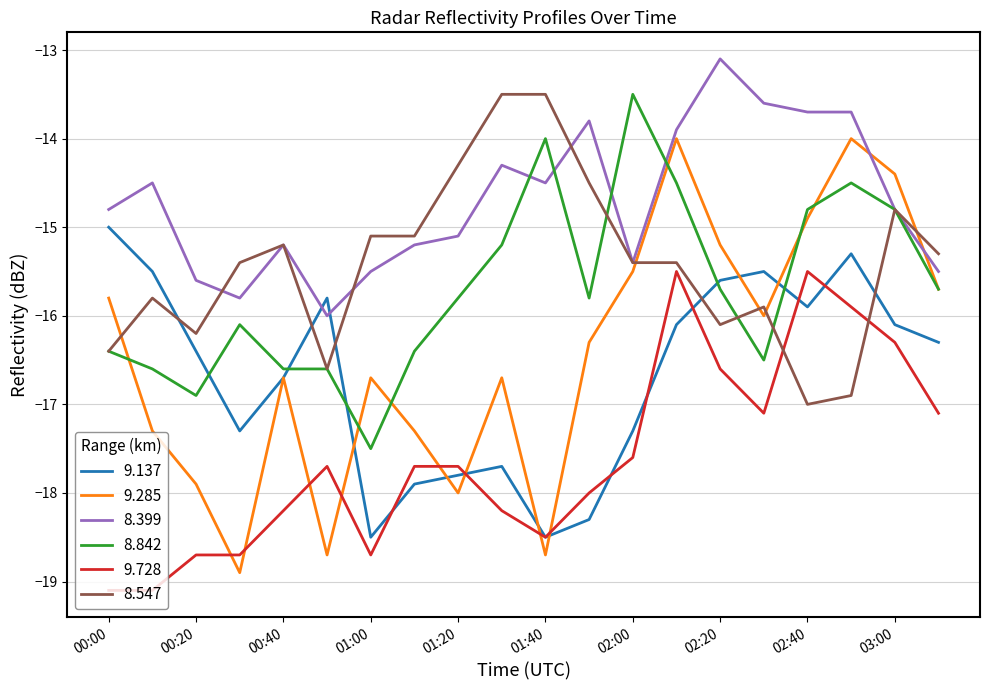

Reading left to right, what are all the values shown in this chart?

9.137: -15.0	-15.5	-16.4	-17.3	-16.7	-15.8	-18.5	-17.9	-17.8	-17.7	-18.5	-18.3	-17.3	-16.1	-15.6	-15.5	-15.9	-15.3	-16.1	-16.3
9.285: -15.8	-17.3	-17.9	-18.9	-16.7	-18.7	-16.7	-17.3	-18.0	-16.7	-18.7	-16.3	-15.5	-14.0	-15.2	-16.0	-14.9	-14.0	-14.4	-15.7
8.399: -14.8	-14.5	-15.6	-15.8	-15.2	-16.0	-15.5	-15.2	-15.1	-14.3	-14.5	-13.8	-15.4	-13.9	-13.1	-13.6	-13.7	-13.7	-14.8	-15.5
8.842: -16.4	-16.6	-16.9	-16.1	-16.6	-16.6	-17.5	-16.4	-15.8	-15.2	-14.0	-15.8	-13.5	-14.5	-15.7	-16.5	-14.8	-14.5	-14.8	-15.7
9.728: -19.1	-19.1	-18.7	-18.7	-18.2	-17.7	-18.7	-17.7	-17.7	-18.2	-18.5	-18.0	-17.6	-15.5	-16.6	-17.1	-15.5	-15.9	-16.3	-17.1
8.547: -16.4	-15.8	-16.2	-15.4	-15.2	-16.6	-15.1	-15.1	-14.3	-13.5	-13.5	-14.5	-15.4	-15.4	-16.1	-15.9	-17.0	-16.9	-14.8	-15.3